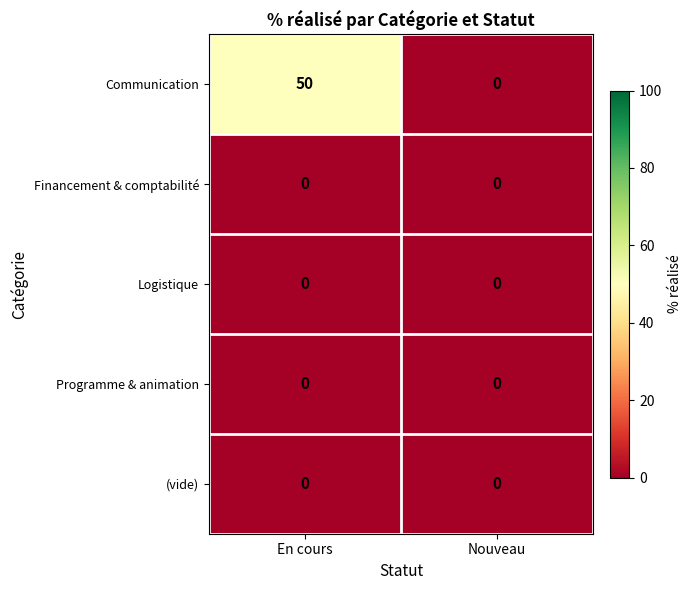

True or false: Financement & comptabilité has a value of 0 at Nouveau.

True